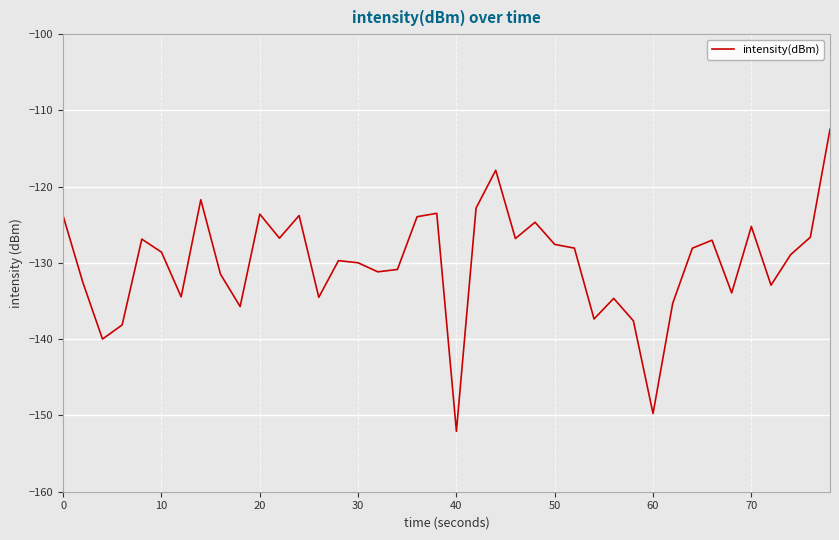

What is the difference between the maximum and minimum values?

39.6